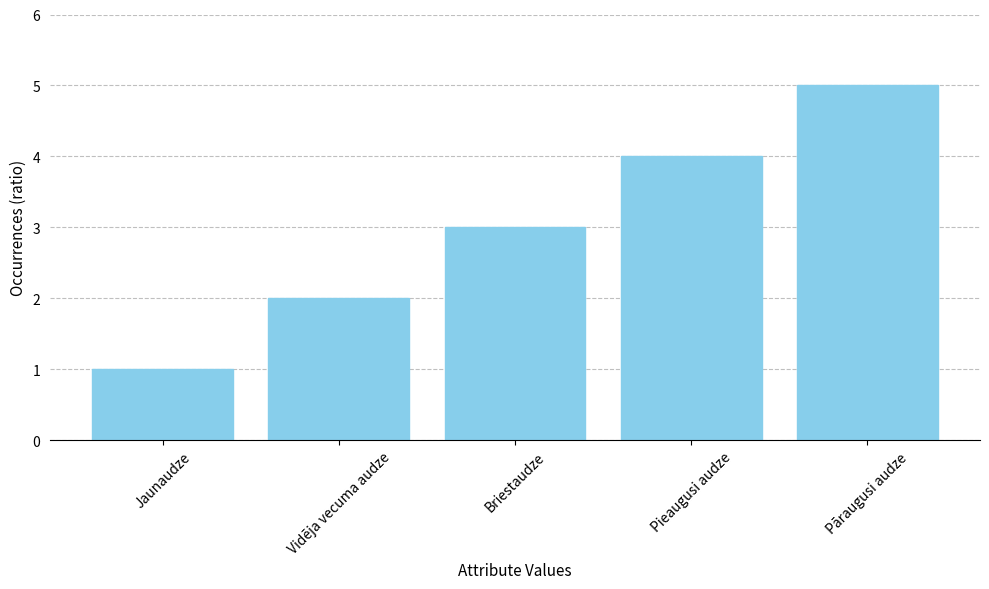

What is the value of the 4th bar from the left?

4